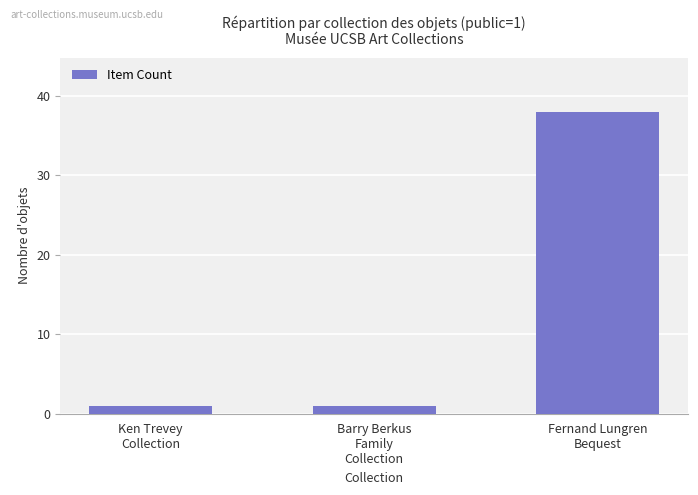

What is the label of the 1st bar from the left?

Ken Trevey
Collection